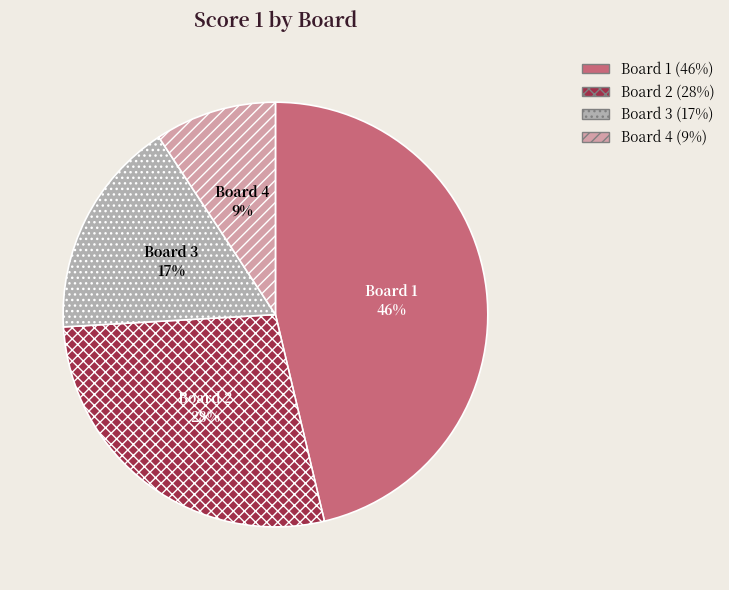

Rank the categories by value from lowest to highest.

Board 4, Board 3, Board 2, Board 1